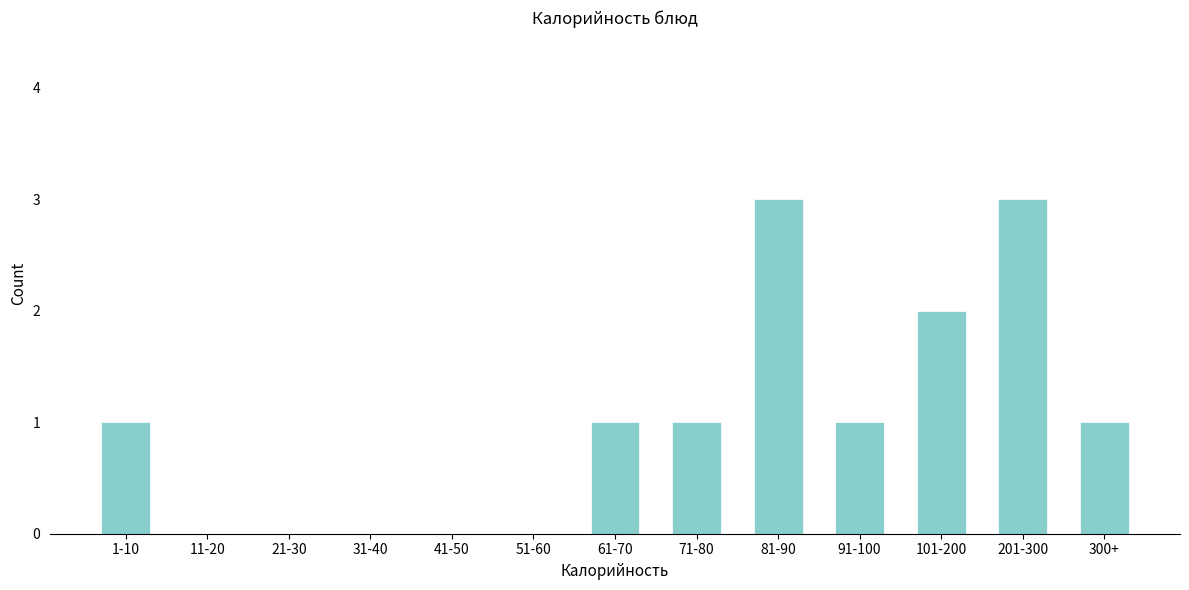

Reading right to left, extract all data points from this chart.

300+=1	201-300=3	101-200=2	91-100=1	81-90=3	71-80=1	61-70=1	51-60=0	41-50=0	31-40=0	21-30=0	11-20=0	1-10=1